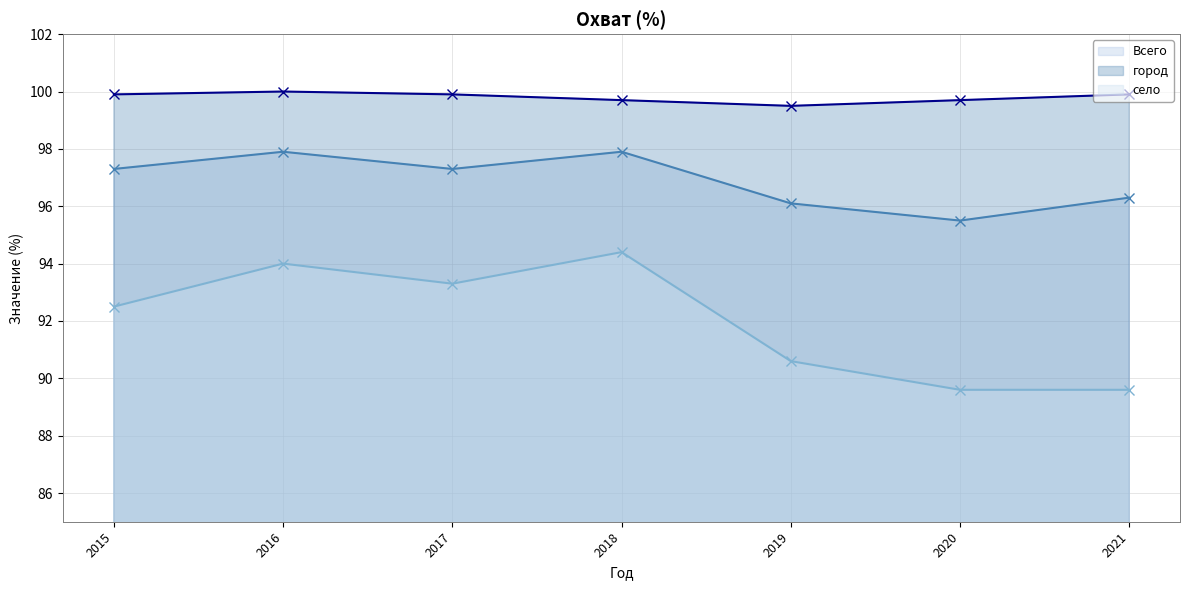

Where is the first local maximum for Всего (линия)?

2016